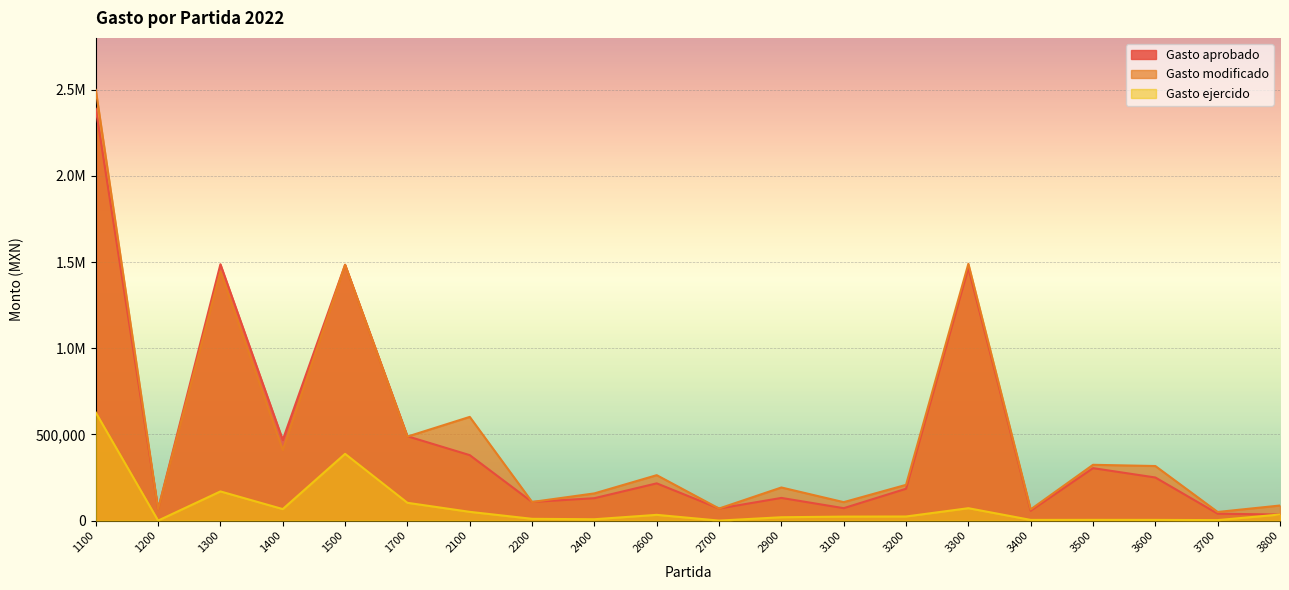

List the labels in order of Gasto ejercido value, smallest first.

1200, 2700, 3700, 3400, 3600, 3500, 2400, 2200, 2900, 3100, 3200, 2600, 3800, 2100, 1400, 3300, 1700, 1300, 1500, 1100